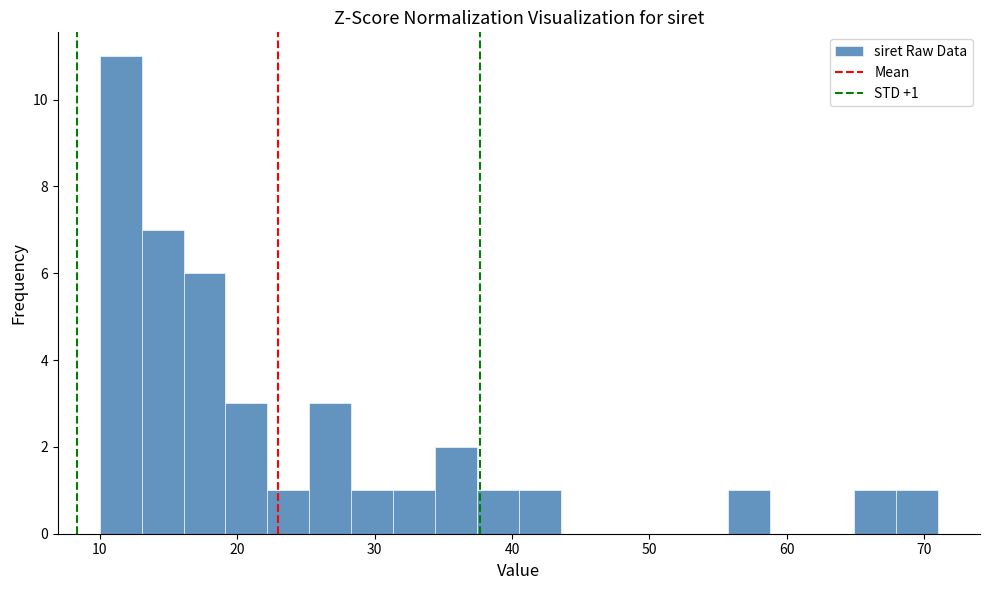

Read against the x-axis, roughly where is the centre of the tallest bar?

12